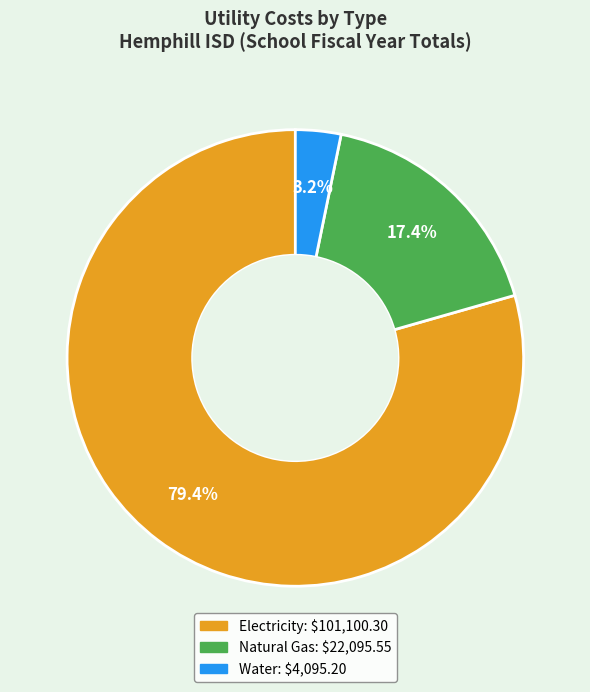

How many segments does this pie chart have?

3